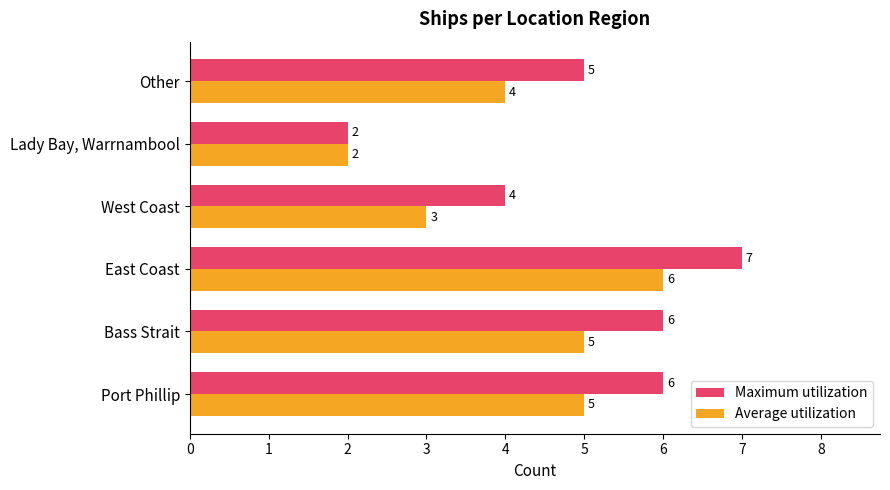

What is the highest value of the Maximum utilization series?

7